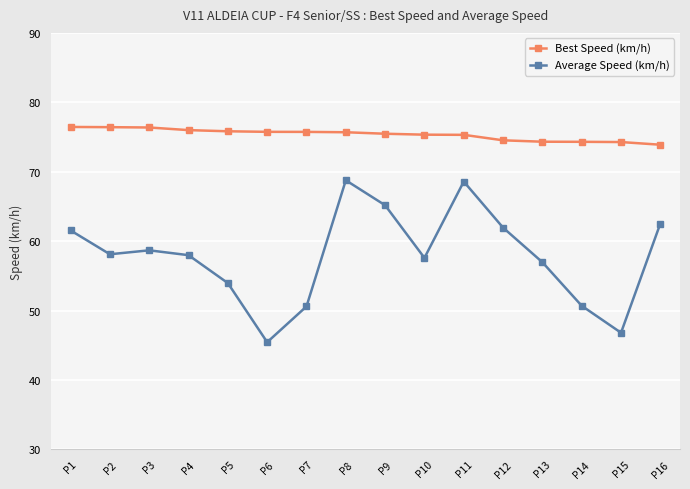

What is the total value across all series at P10?

132.9